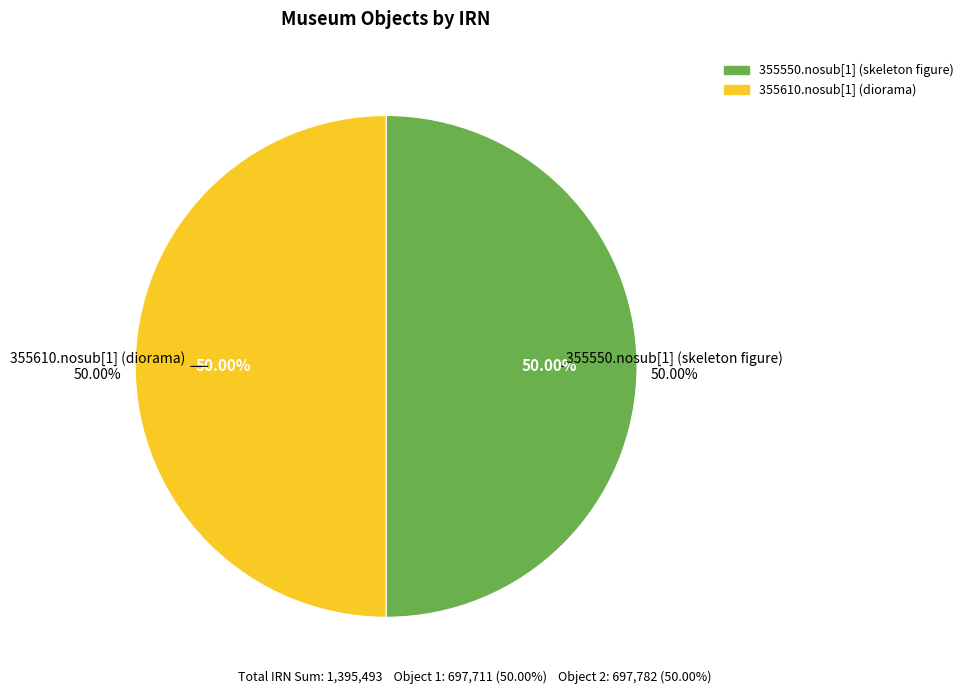

What is the smallest slice in the pie chart?

355550.nosub[1] (skeleton figure)